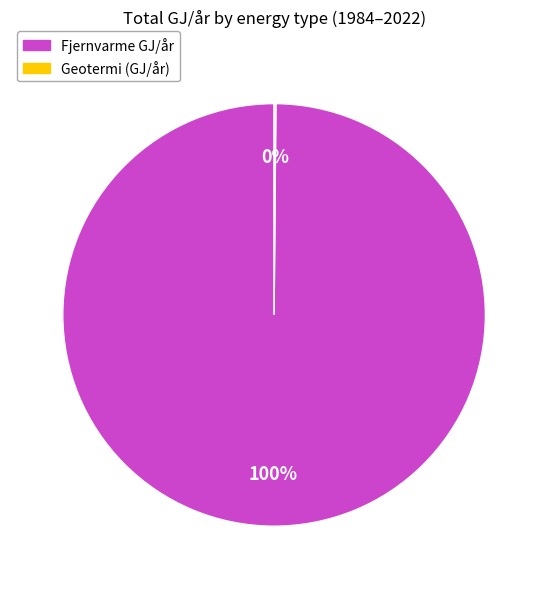

To the nearest percent, what is the difference between the largest and smallest slice percentages?

100%